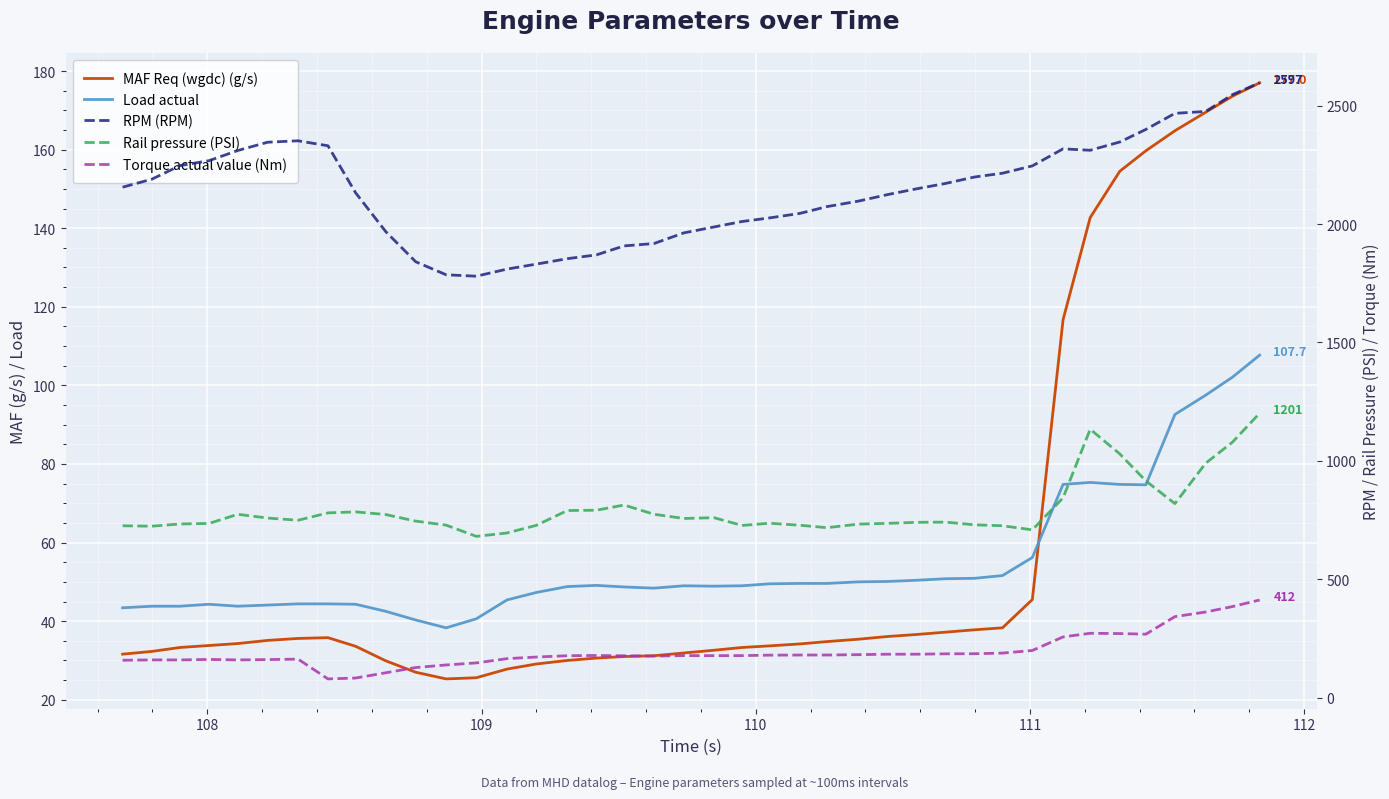

What is the difference between the second highest and minimum values in the MAF Req (wgdc) (g/s) series?

148.3